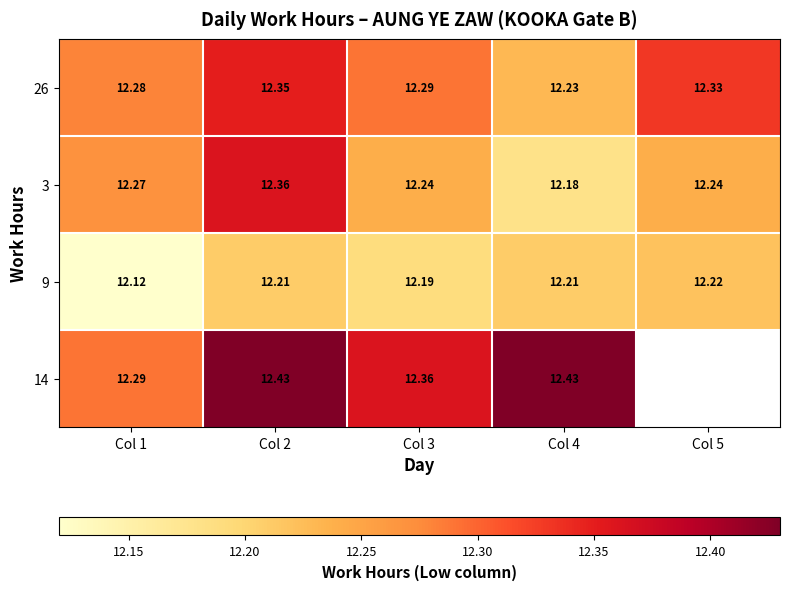

What is the minimum value for 3?

12.2